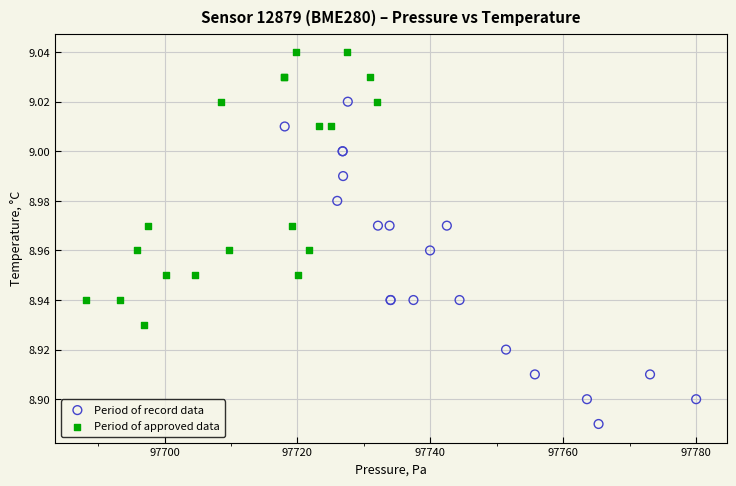

Which series has the widest spread of Y values?

Period of record data